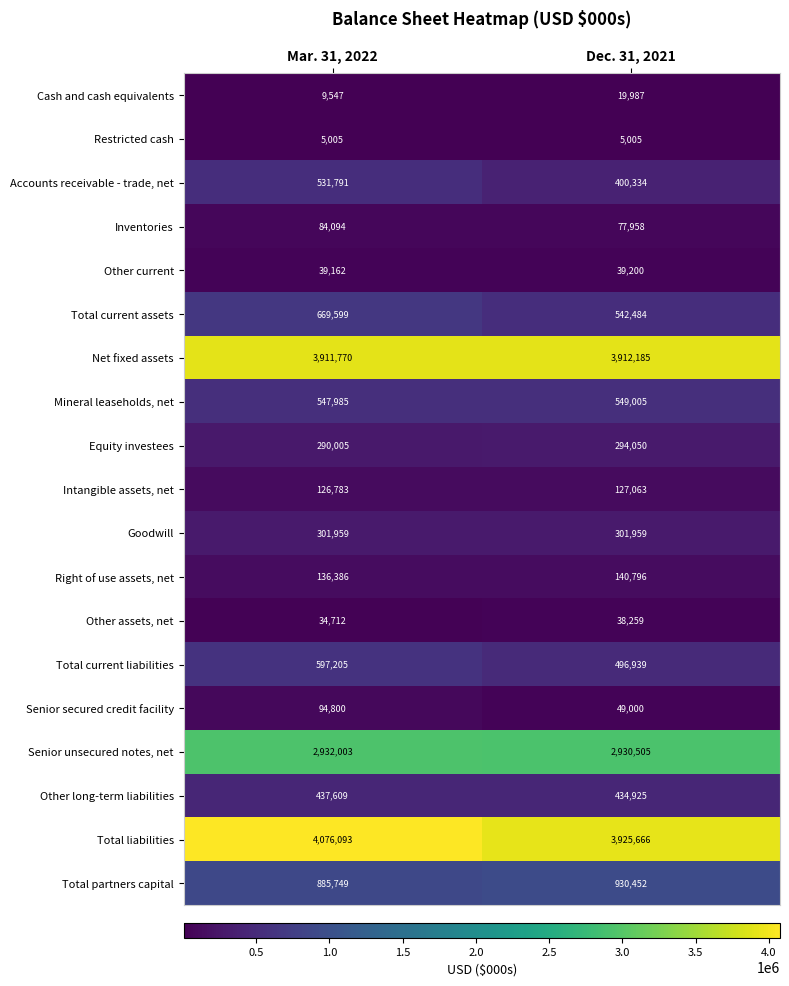

Read the Inventories value at Mar. 31, 2022, to the nearest 10.

84090